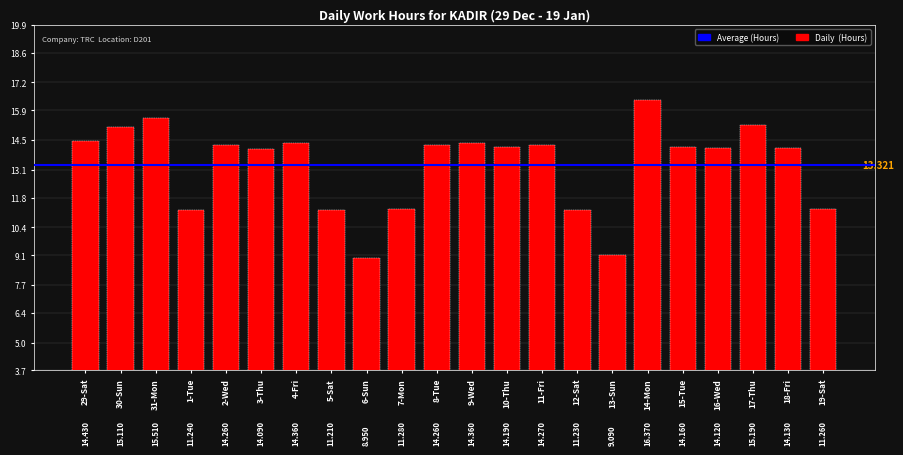

What is the average value?

13.3